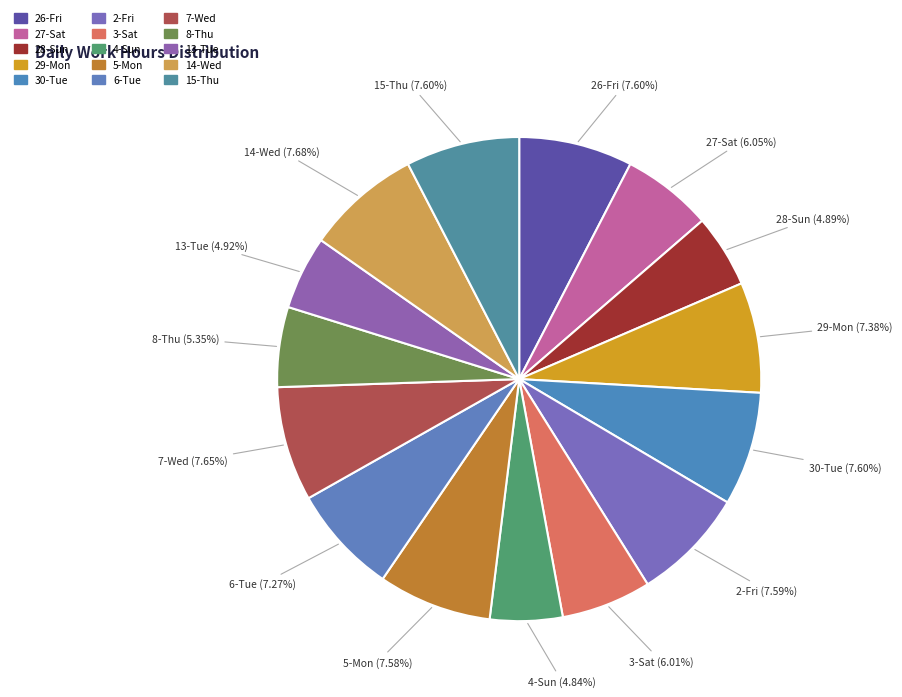

Approximately how many times larger is the value at 26-Fri compared to 8-Thu?

1.4